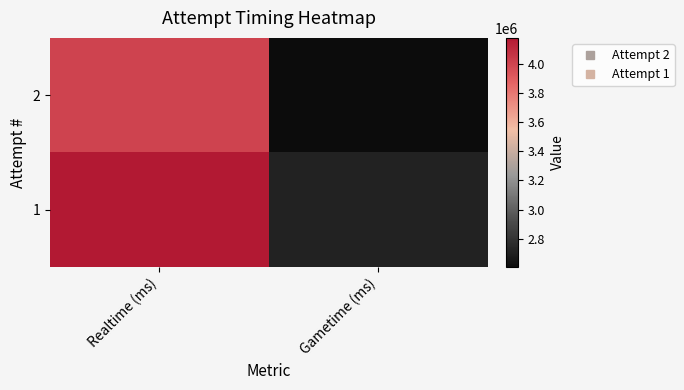

Reading left to right, extract all data points from this chart.

2: Realtime (ms)=4003258	Gametime (ms)=2604750
1: Realtime (ms)=4178143	Gametime (ms)=2714083